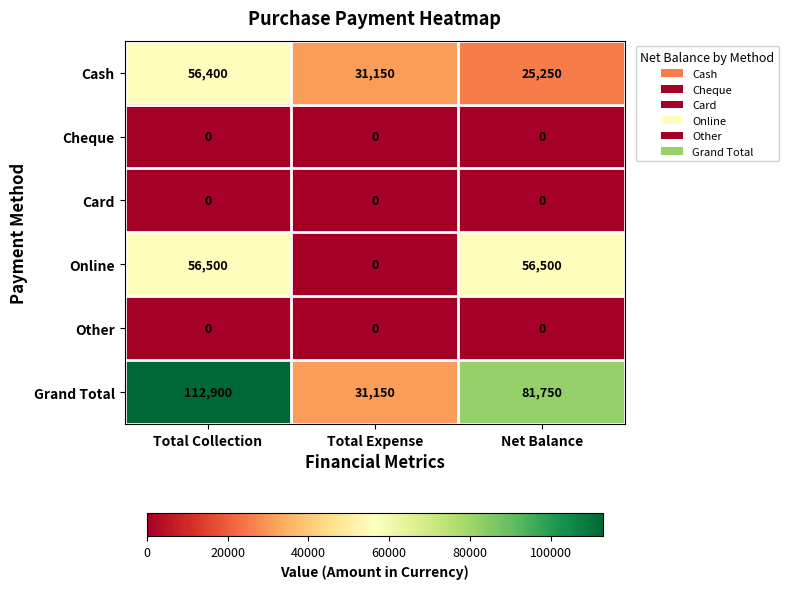

Reading left to right, transcribe all the data shown in this chart.

Cash: 56400	31150	25250
Cheque: 0	0	0
Card: 0	0	0
Online: 56500	0	56500
Other: 0	0	0
Grand Total: 112900	31150	81750